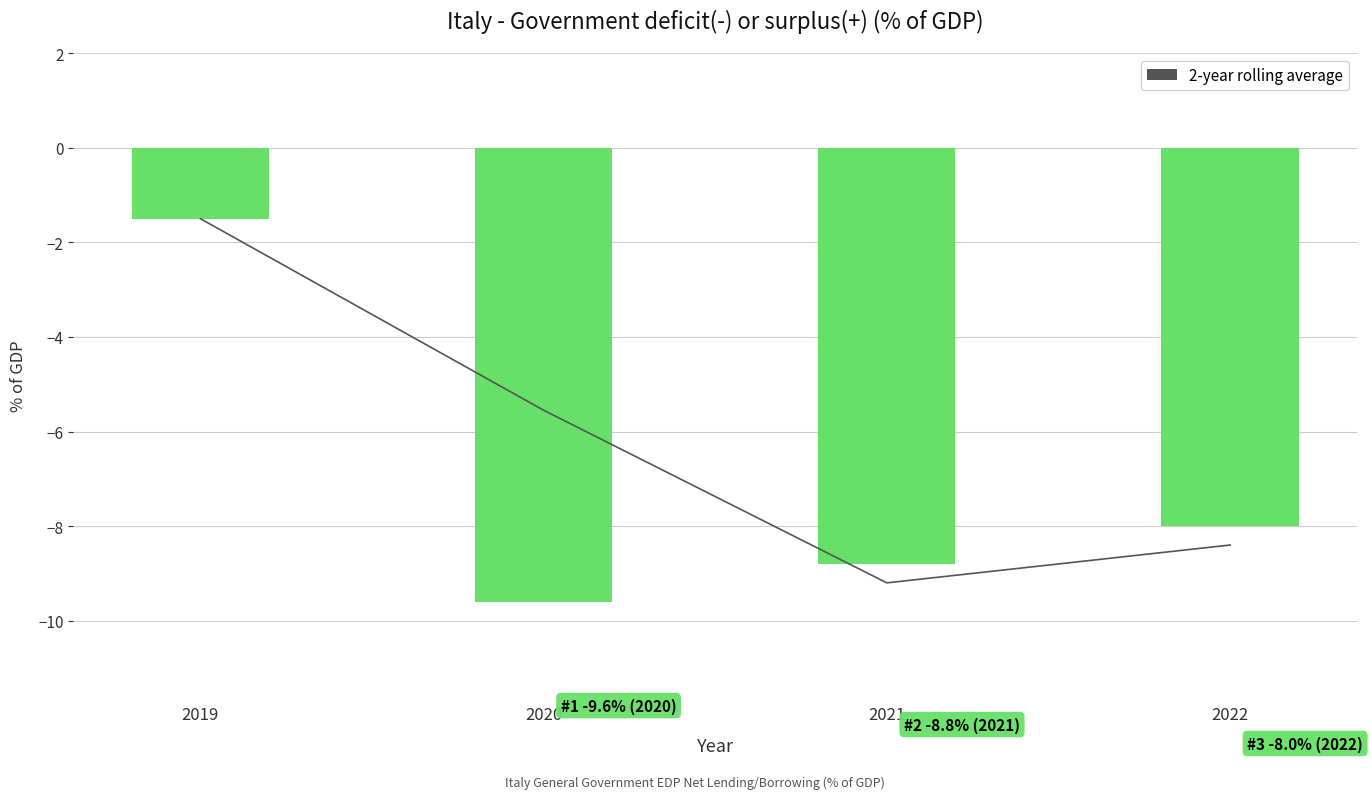

Where does the 2-year rolling average series first go above -5?

2019